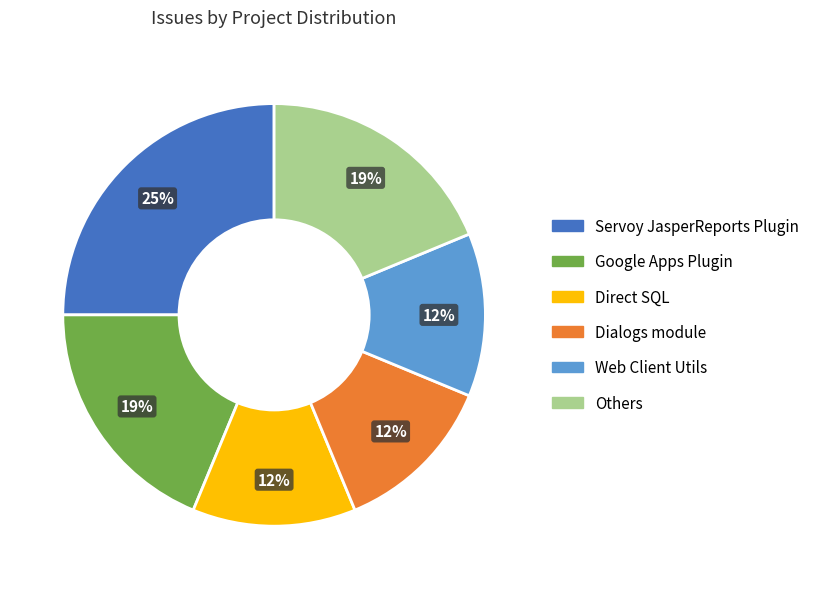

How many slices are in this pie chart?

6